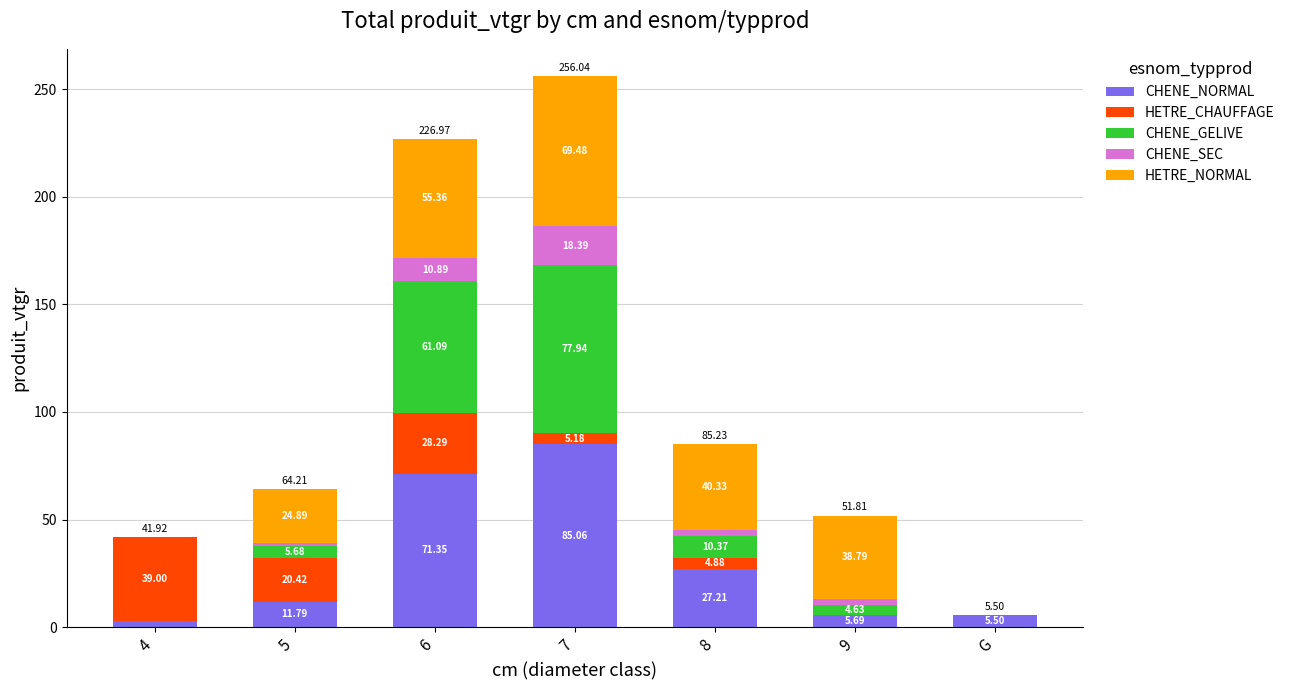

What are all the series names shown in the legend?

CHENE_NORMAL, HETRE_CHAUFFAGE, CHENE_GELIVE, CHENE_SEC, HETRE_NORMAL